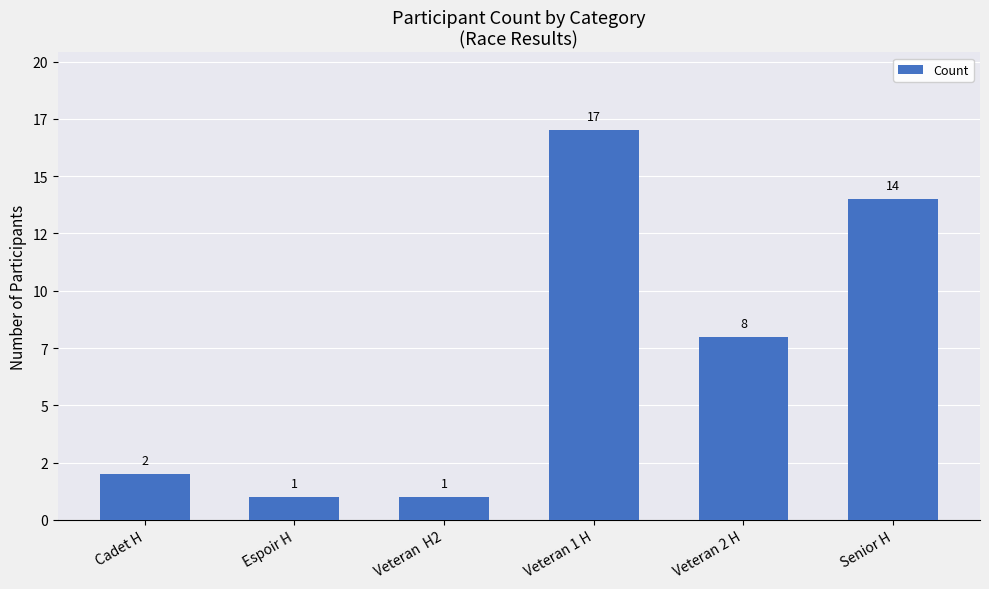

List the labels in order of value, largest first.

Veteran 1 H, Senior H, Veteran 2 H, Cadet H, Espoir H, Veteran  H2